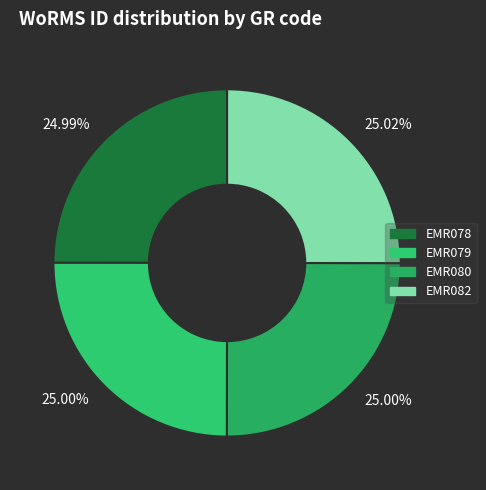

How many slices are in this pie chart?

4